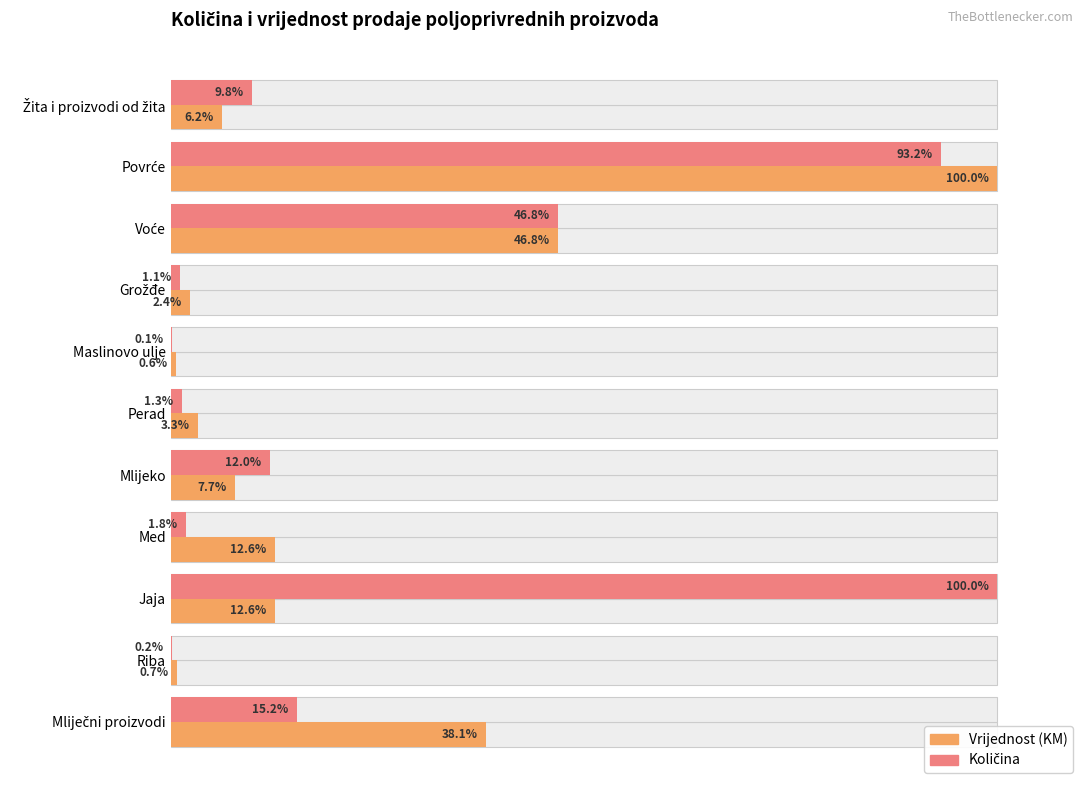

Count the number of categories in the chart.

11